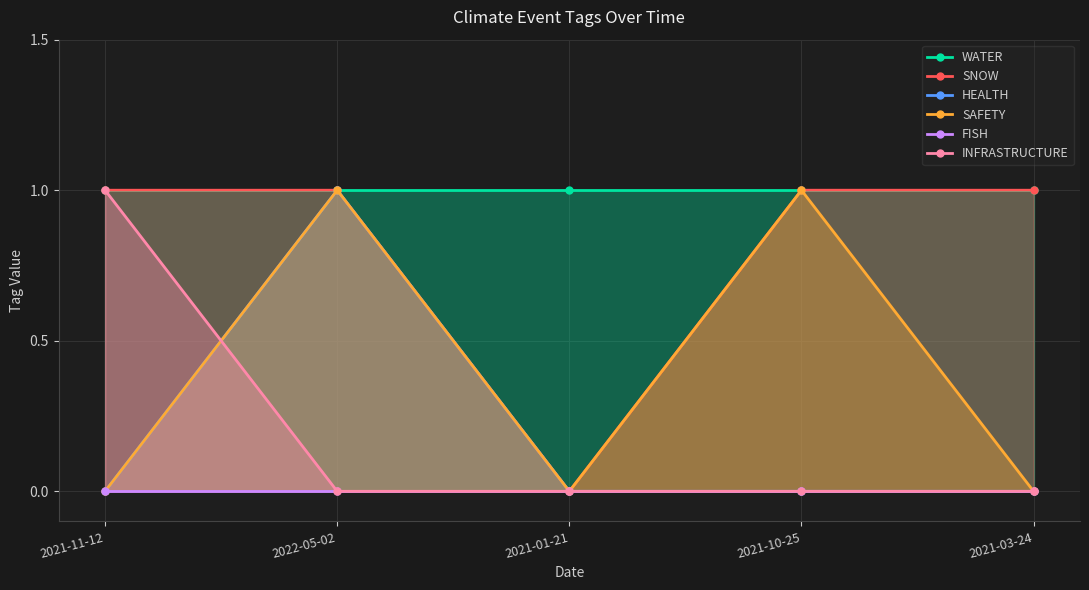

Does the chart have visible grid lines?

Yes